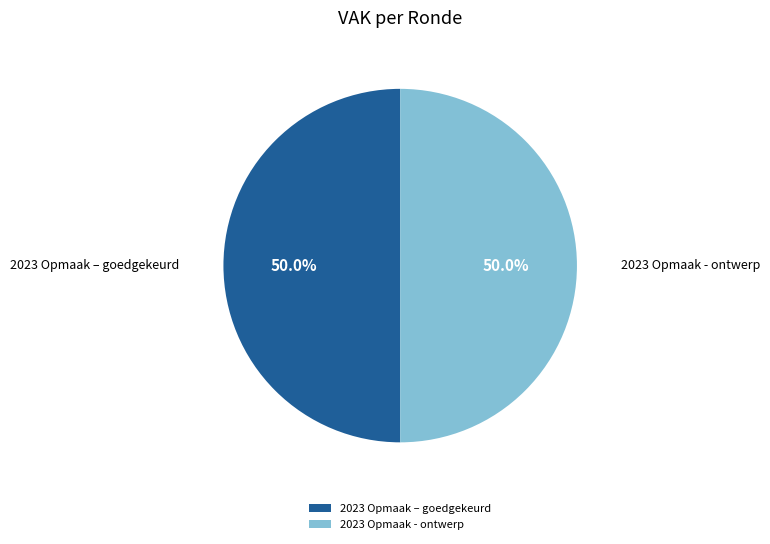

Approximately how many times larger is the value at 2023 Opmaak – goedgekeurd compared to 2023 Opmaak - ontwerp?

1.0